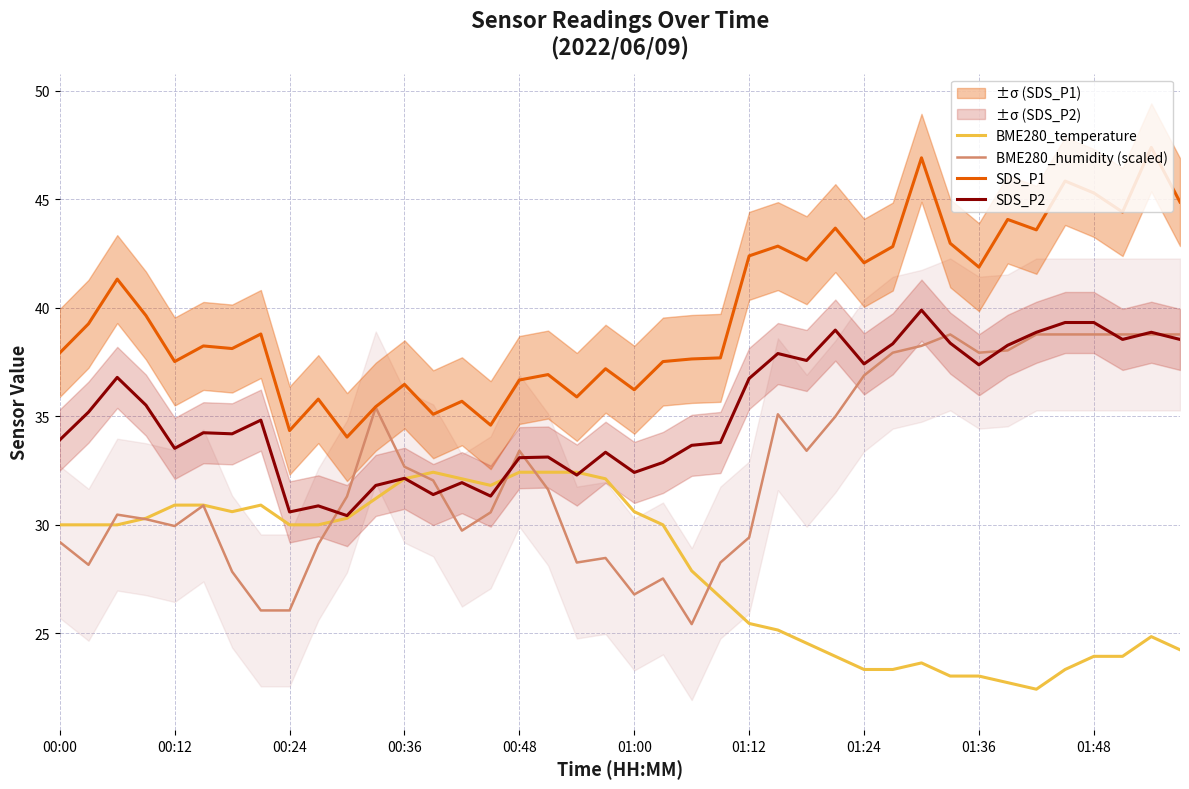

What is the highest value of the SDS_P2 series?

39.9